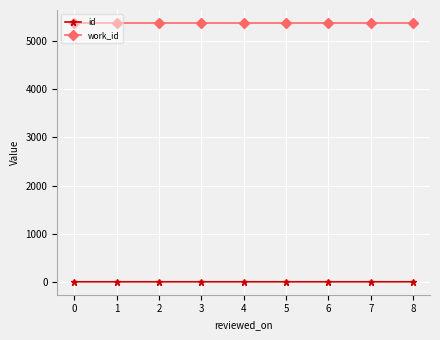

True or false: work_id has a value of 5366.0 at 0.

True